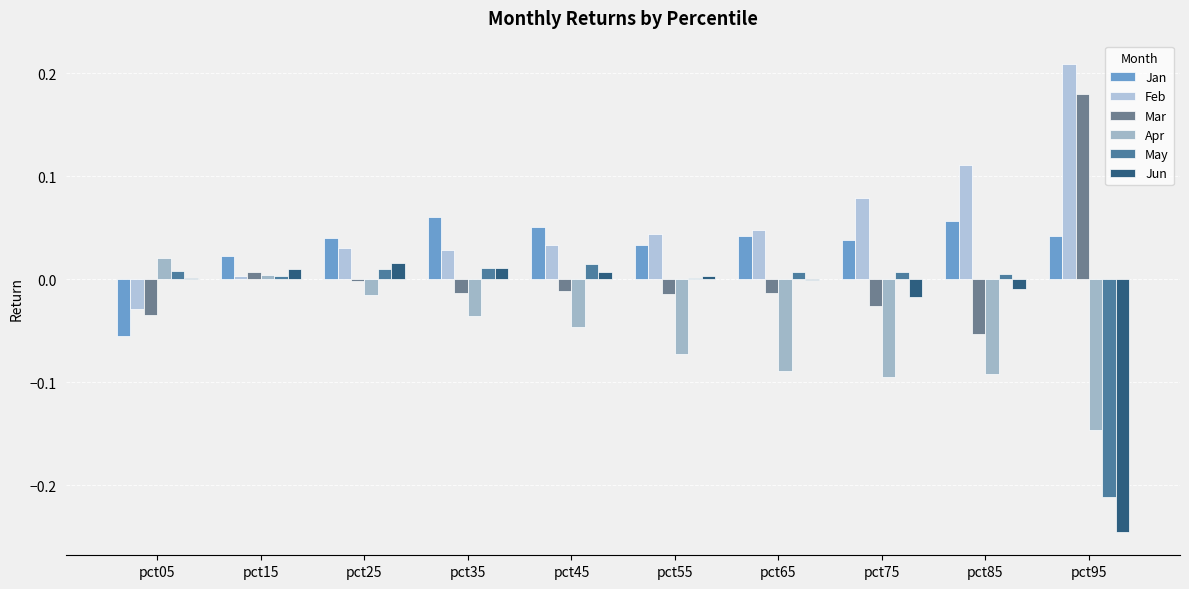

Count the number of data series in this chart.

6